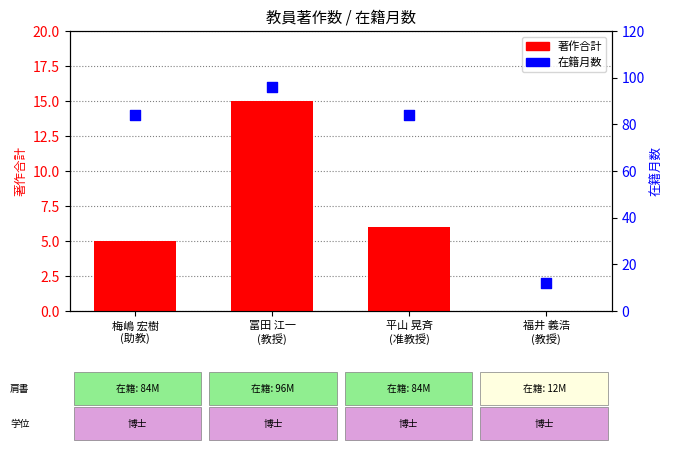

What are all the series names shown in the legend?

著作合計, 在籍月数